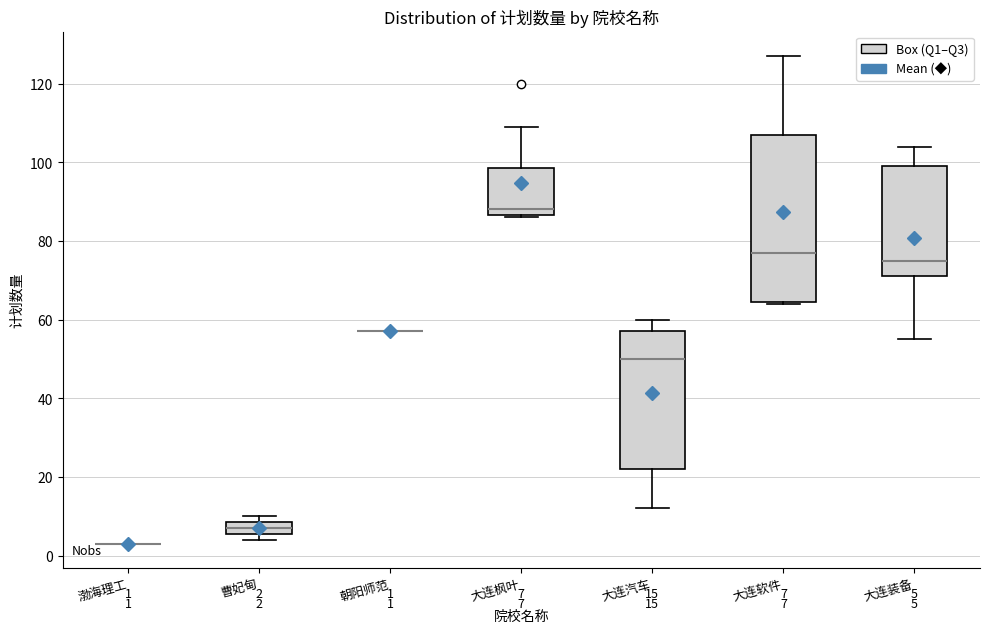

Comparing the boxes themselves (not the whiskers), which one is the tallest?

大连软件